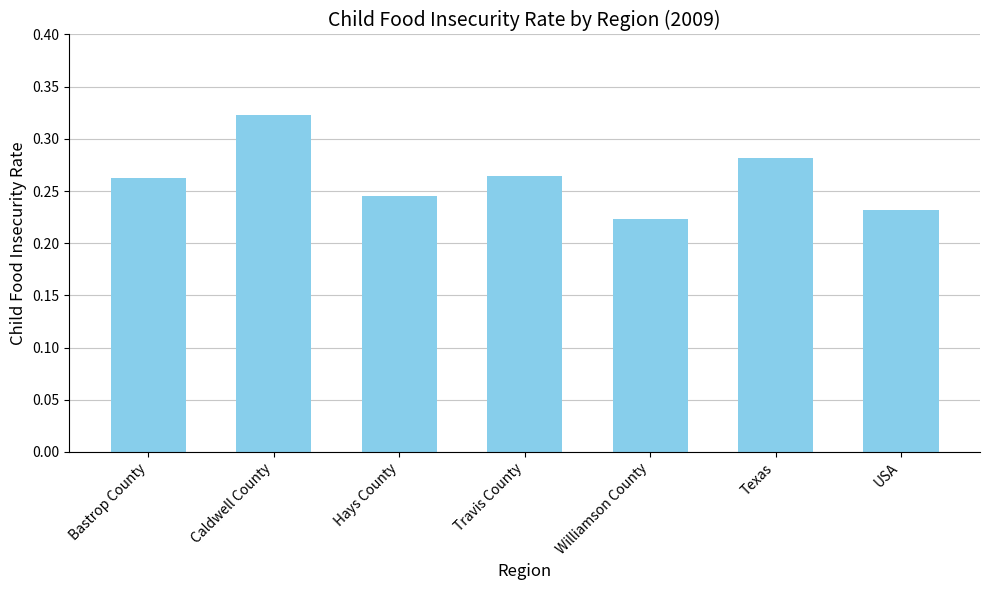

Count the number of categories in the chart.

7